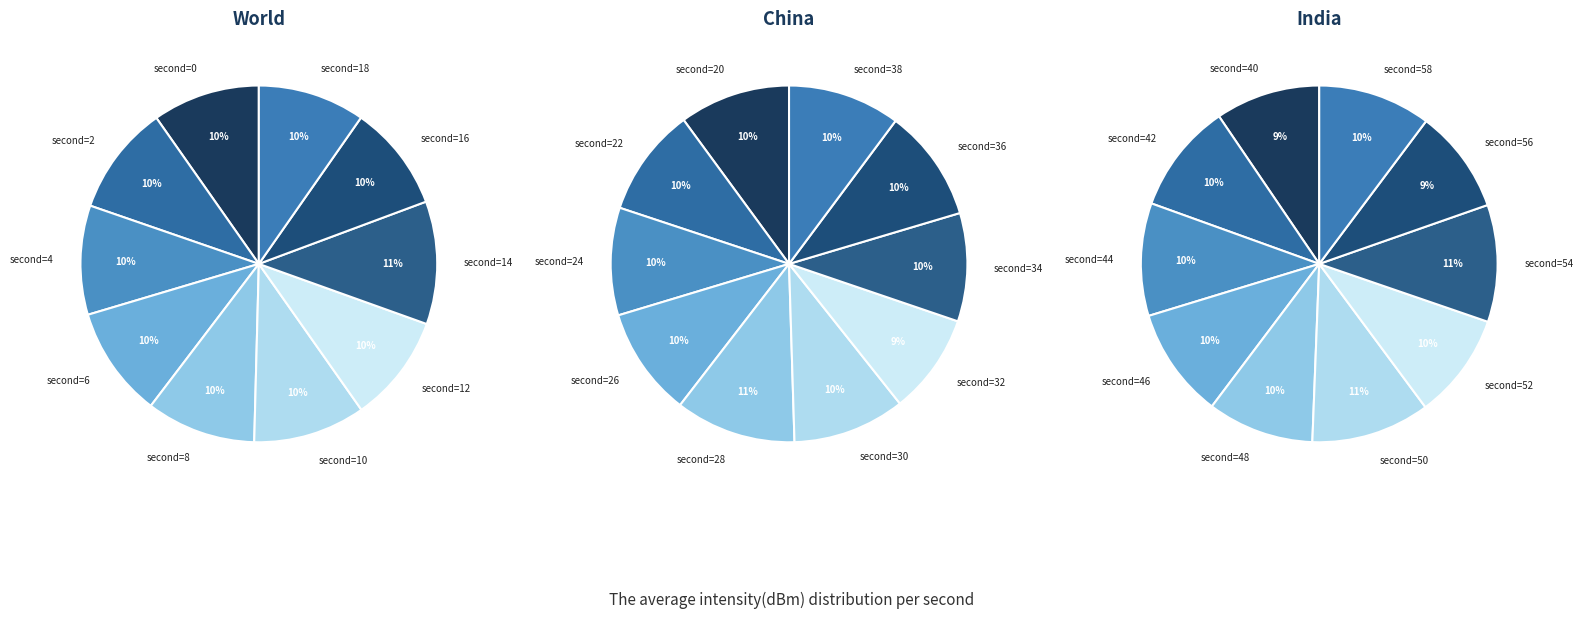

How many segments does this pie chart have?

10